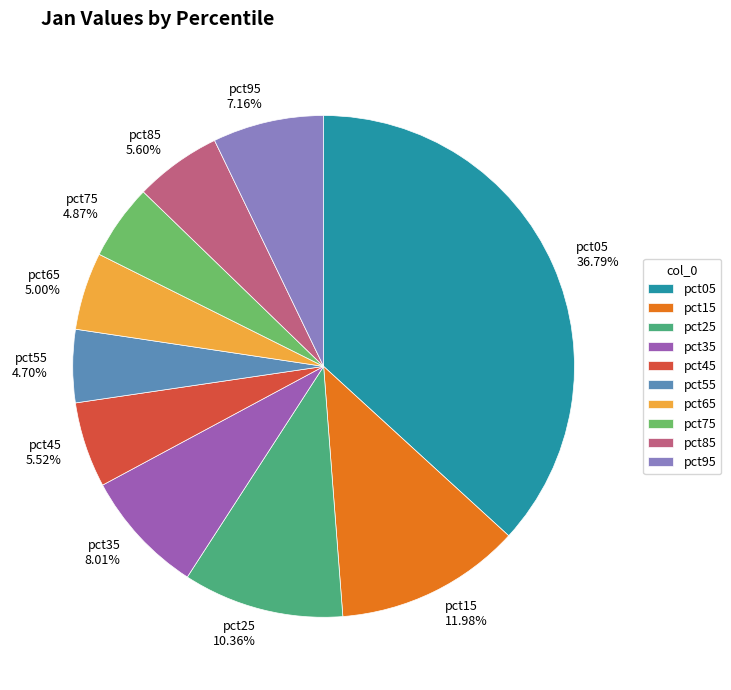

To the nearest percent, what portion does pct15 represent?

12%